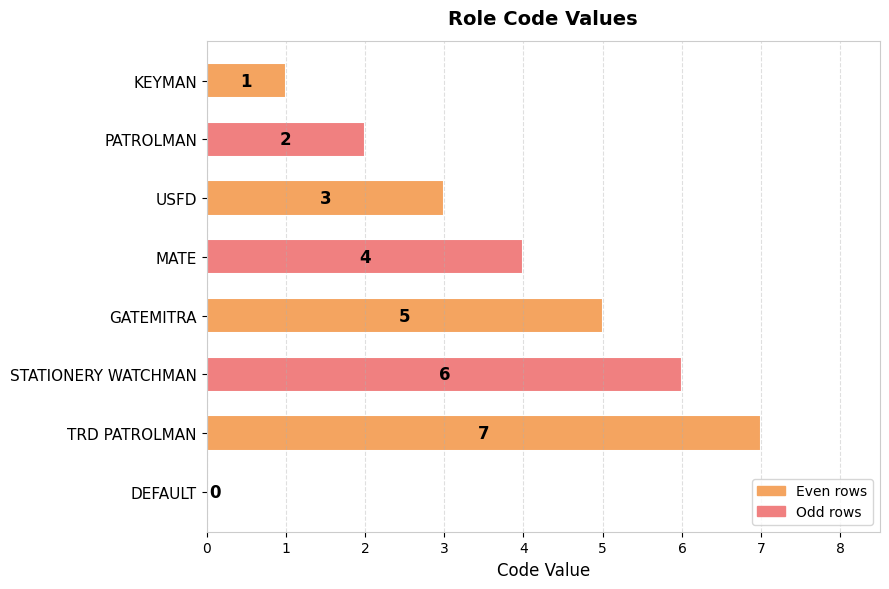

What is the sum of all values?

28